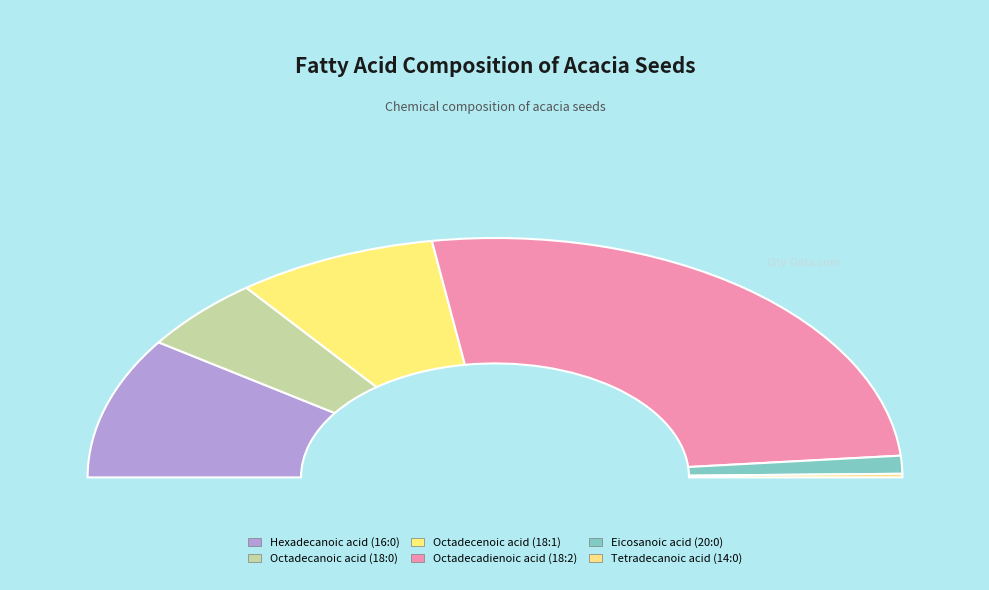

To the nearest percent, what is the average slice percentage?

17%